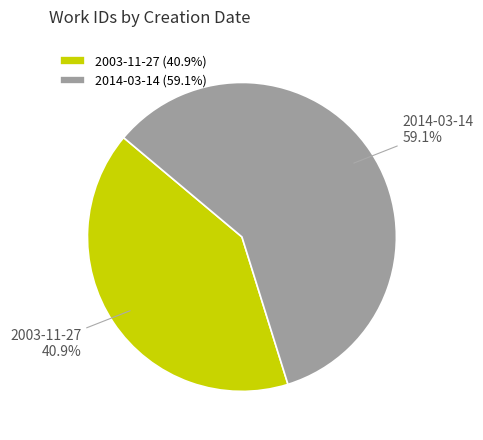

Rank the categories by value from highest to lowest.

2014-03-14, 2003-11-27